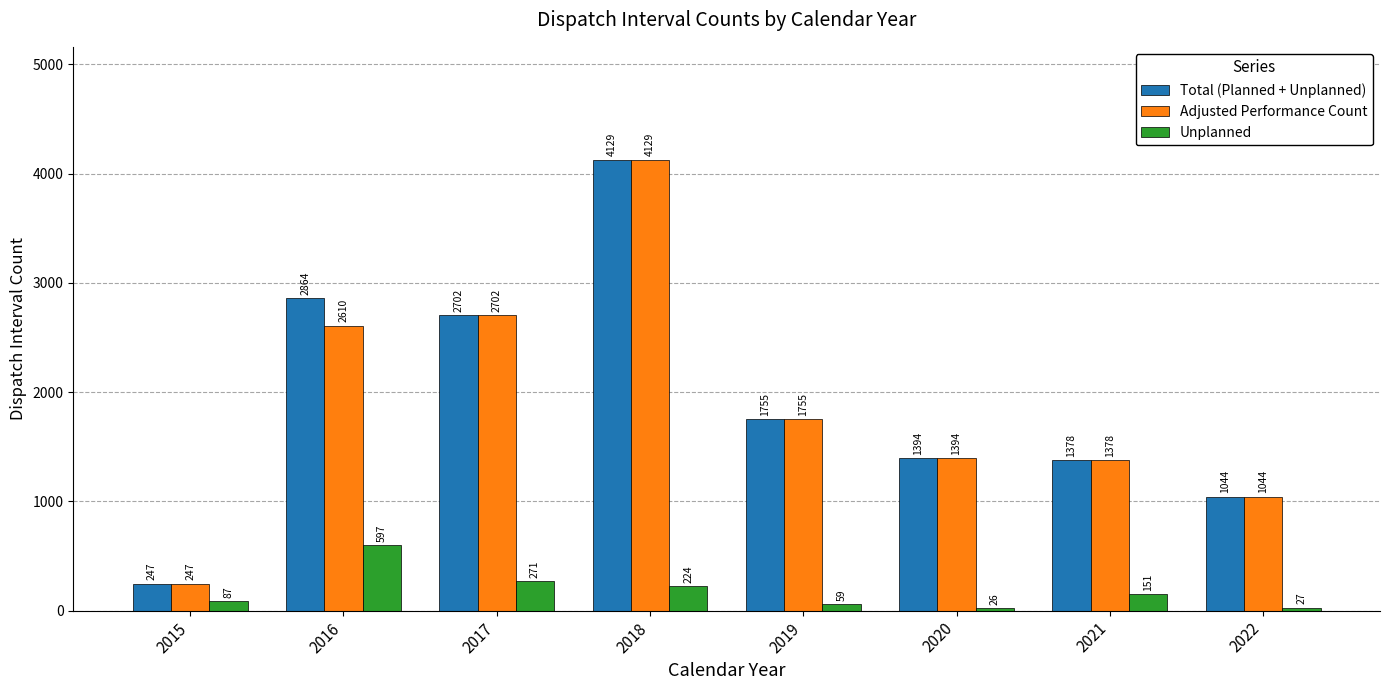

What is the average value of the Adjusted Performance Count series?

1907